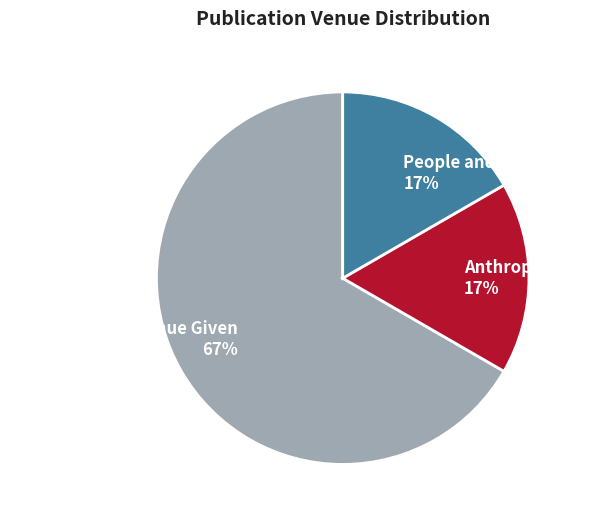

To the nearest percent, what is the difference between the largest and smallest slice percentages?

50%